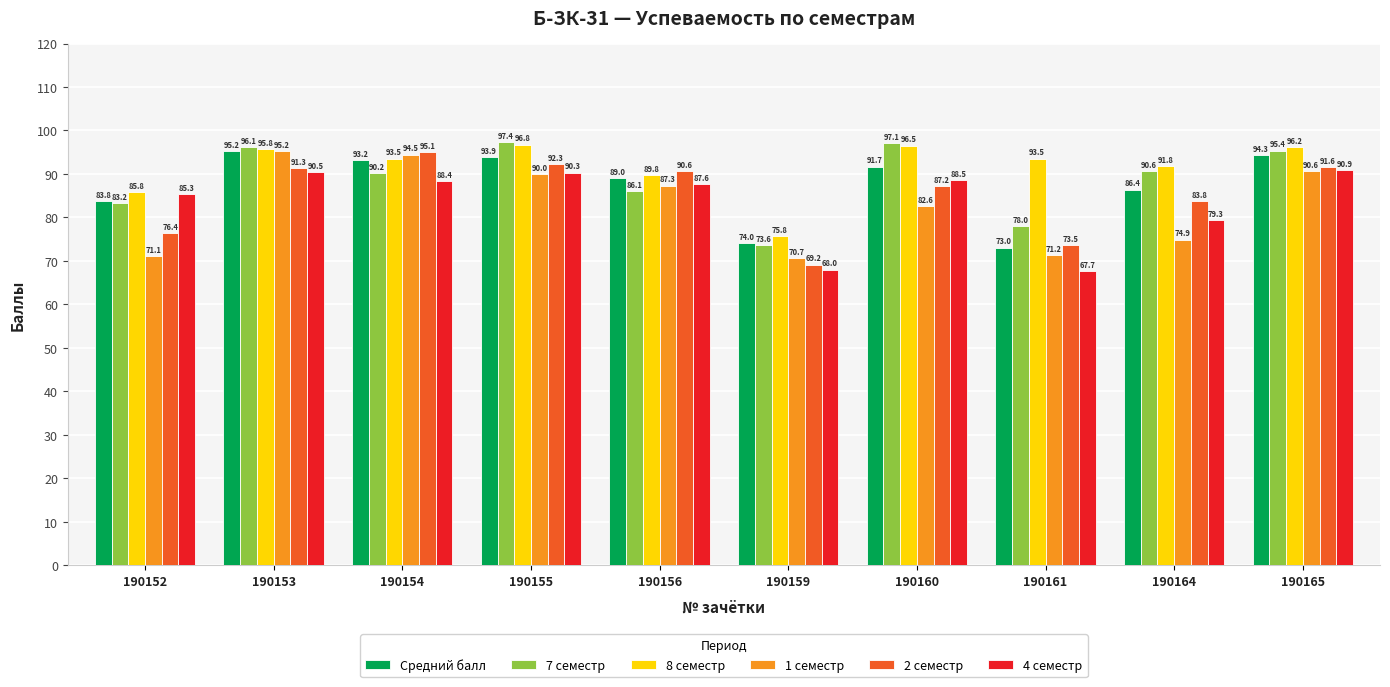

What is the spread (max minus min) of values at 190153?

5.6